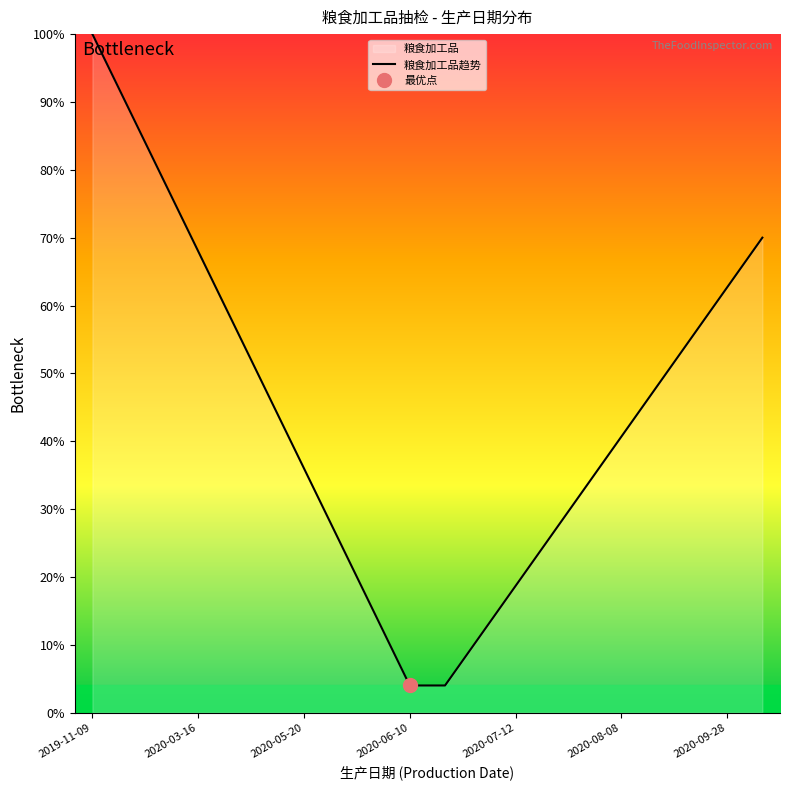

What is the highest value of the 粮食加工品趋势 series?

100.0